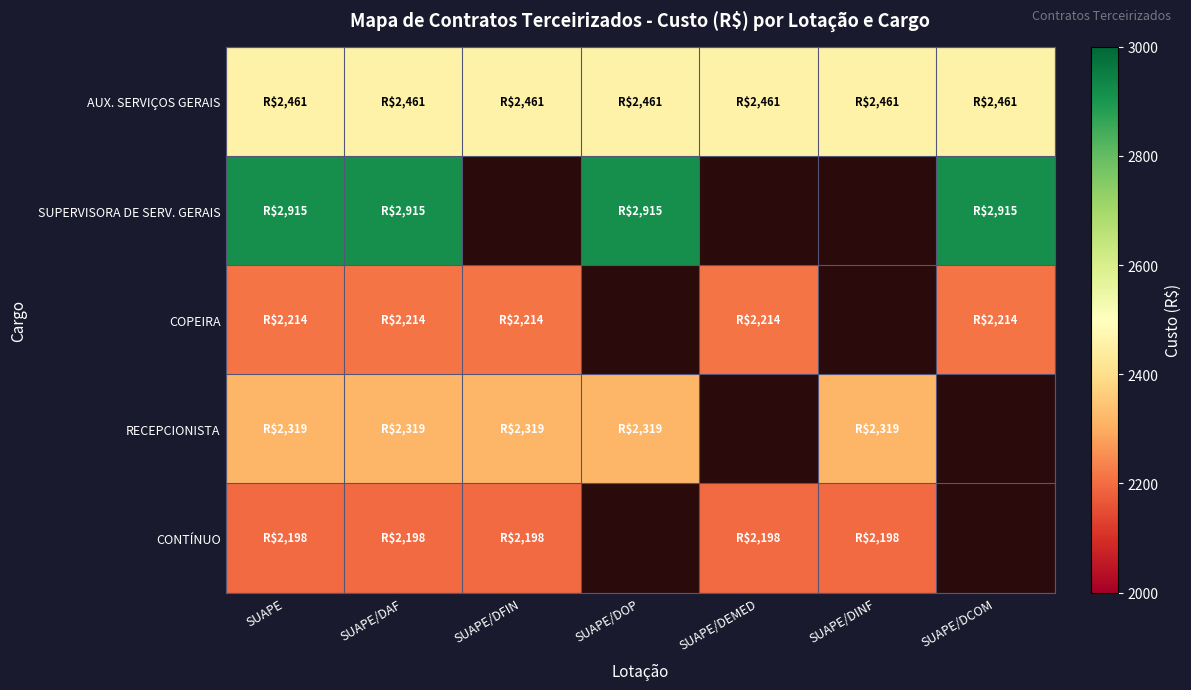

The value of COPEIRA at SUAPE is 2214.1. True or false?

True